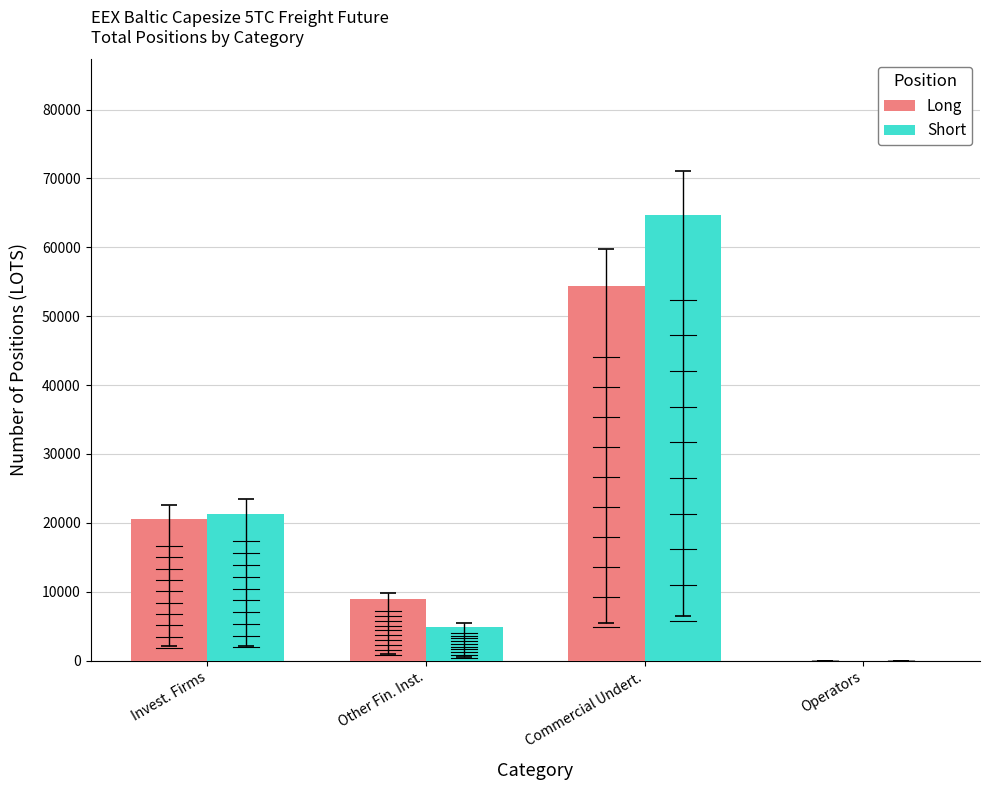

What is the sum of all Short values?

90974.1